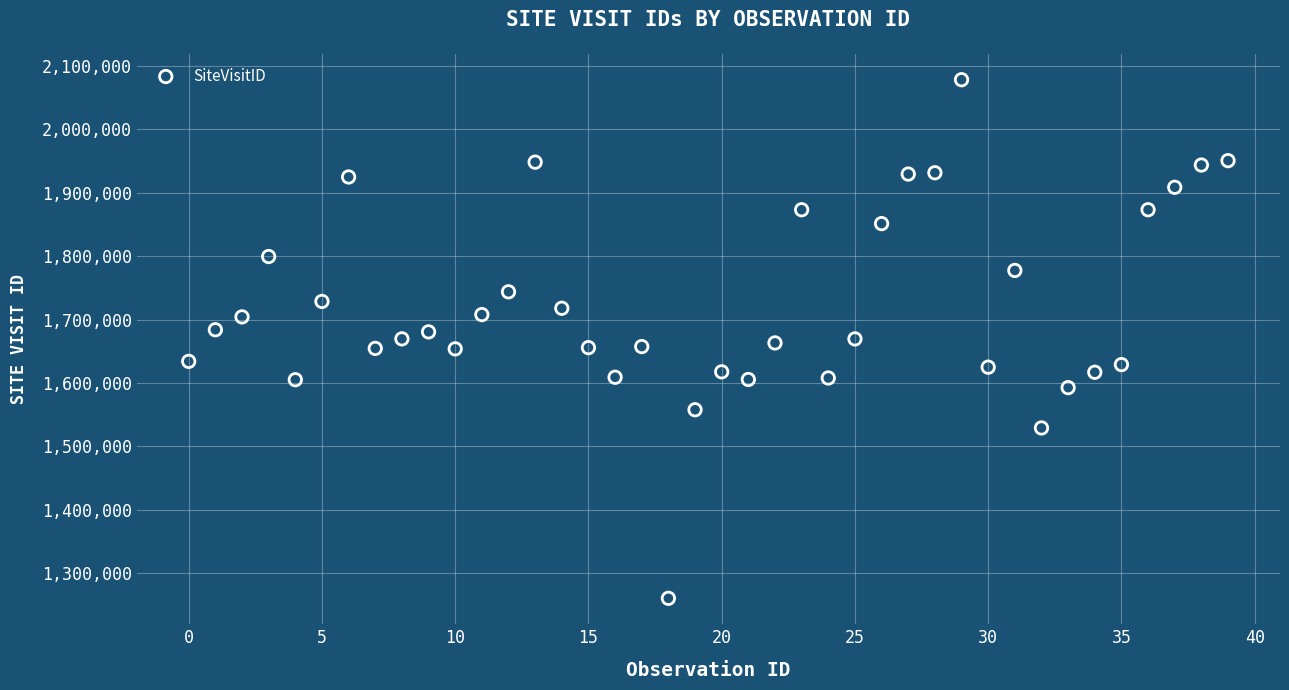

What is the range of Y values (max minus min)?

817780